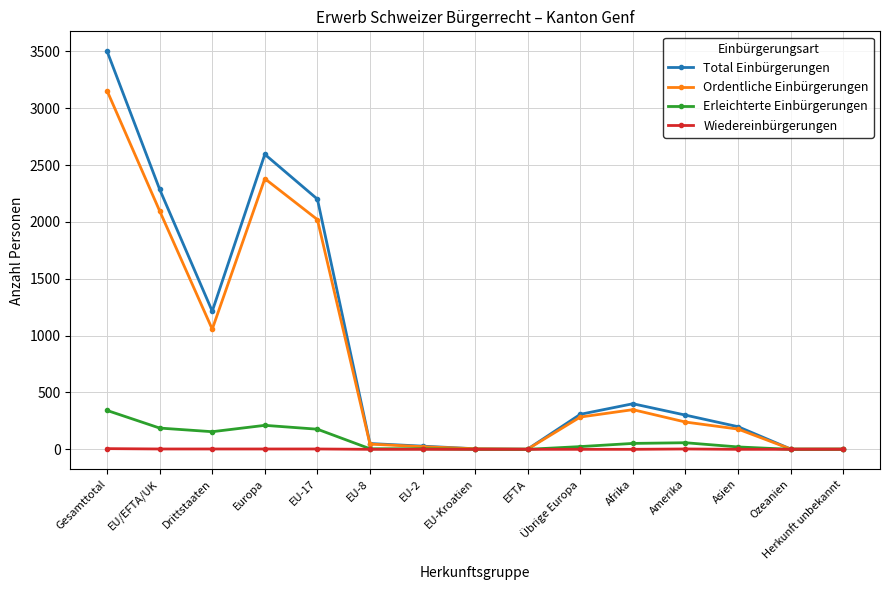

What position from the left is Übrige Europa?

10